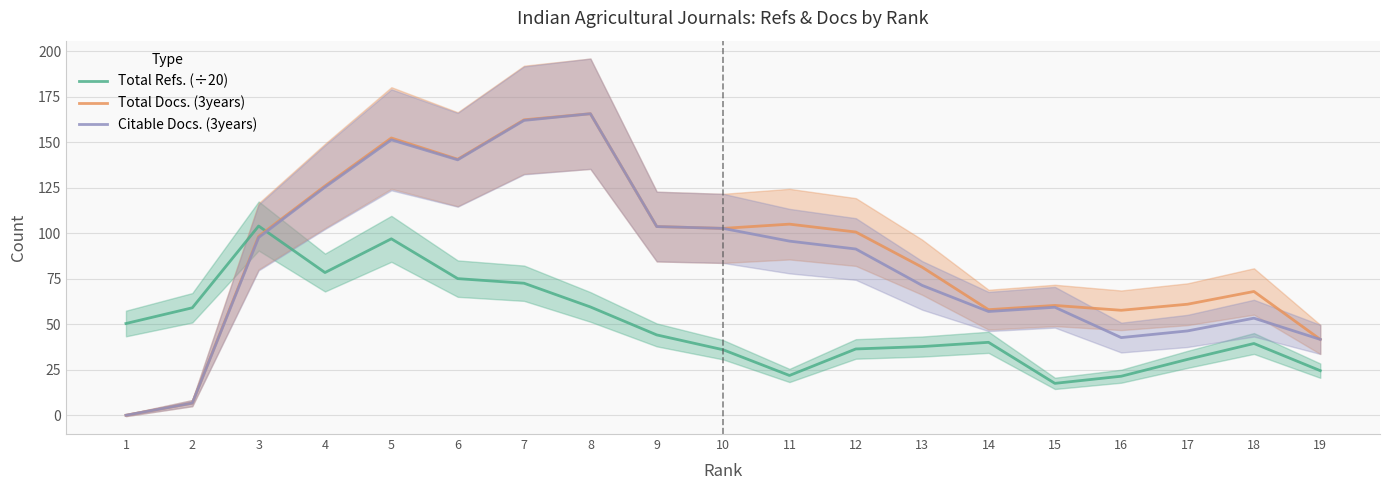

Reading left to right, list all the values displayed in this chart.

Total Refs. (÷20): 1=50.4	2=59.0	3=104.0	4=78.4	5=96.9	6=75.1	7=72.5	8=59.5	9=44.1	10=36.0	11=21.9	12=36.4	13=37.7	14=40.1	15=17.5	16=21.4	17=30.7	18=39.4	19=24.5
Total Docs. (3years): 1=0.0	2=6.7	3=98.3	4=126.0	5=152.3	6=140.7	7=162.3	8=165.7	9=103.7	10=102.7	11=105.0	12=100.7	13=81.3	14=58.0	15=60.3	16=57.7	17=61.0	18=68.0	19=41.7
Citable Docs. (3years): 1=0.0	2=6.7	3=97.7	4=125.3	5=151.3	6=140.3	7=162.0	8=165.7	9=103.7	10=102.7	11=95.7	12=91.3	13=71.3	14=57.0	15=59.3	16=42.7	17=46.3	18=53.3	19=41.7